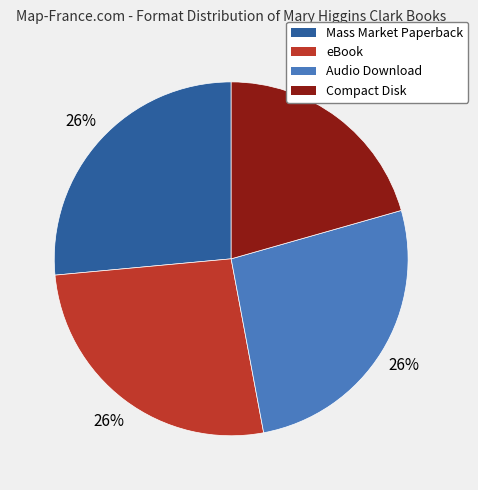

Which category has the smallest portion of the pie?

Compact Disk